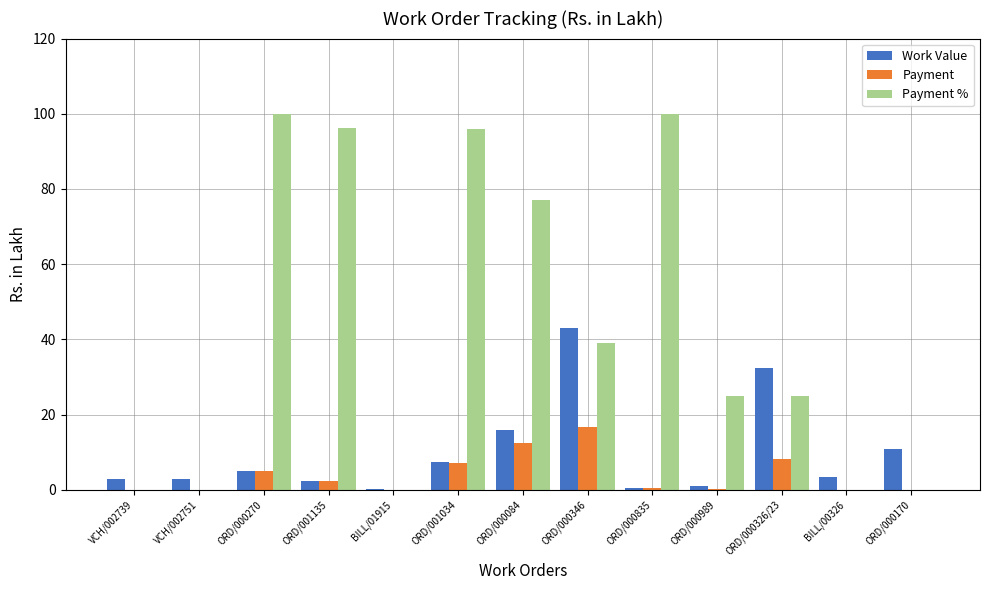

What is the sum of the Payment values at BILL/00326 and ORD/000270?

5.0